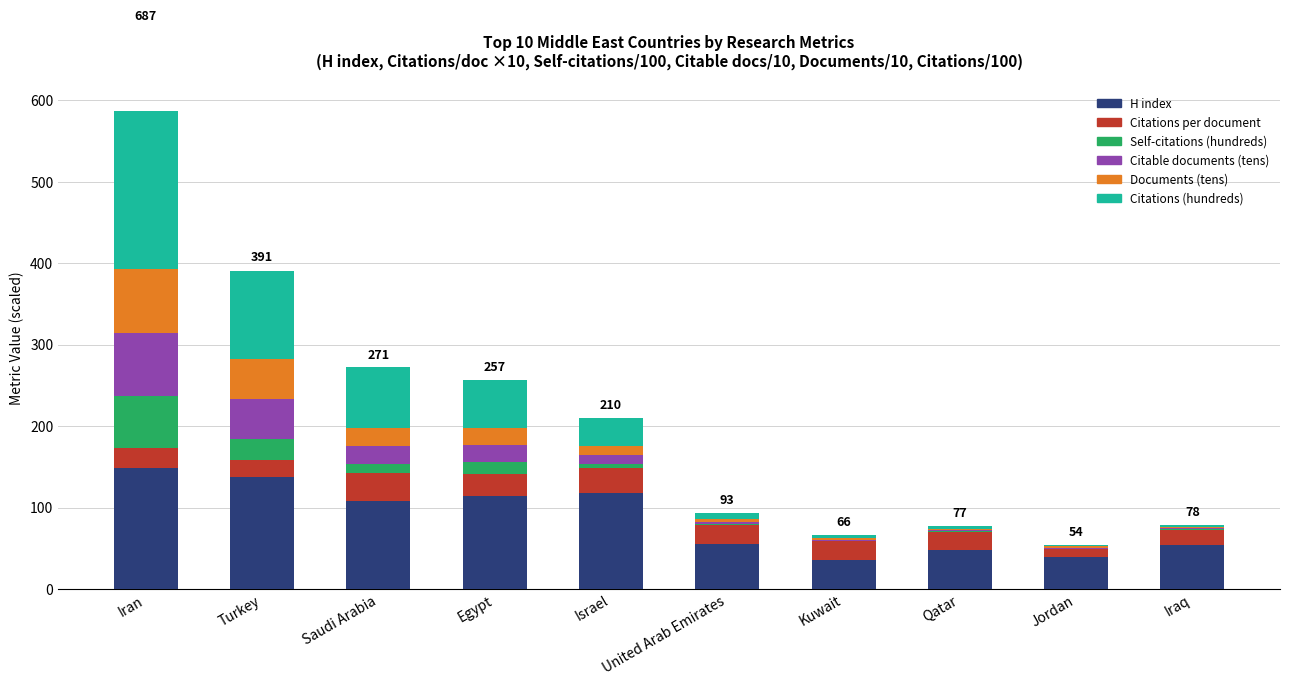

How many categories are shown in the chart?

10